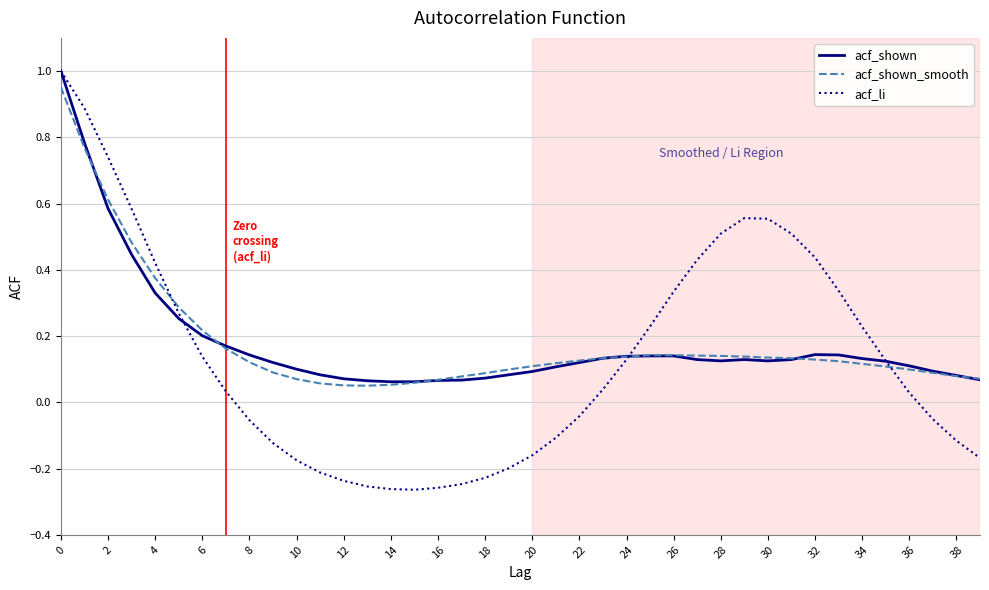

Which series has the largest range (max minus min)?

acf_li